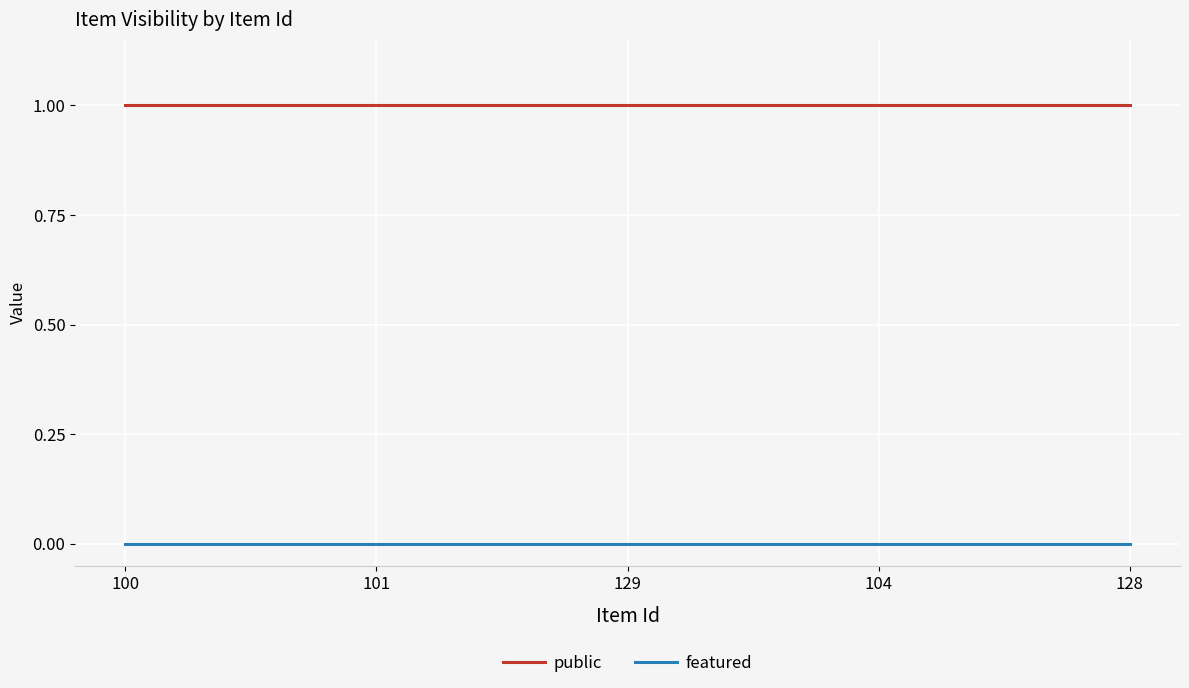

What position from the right is 104?

2